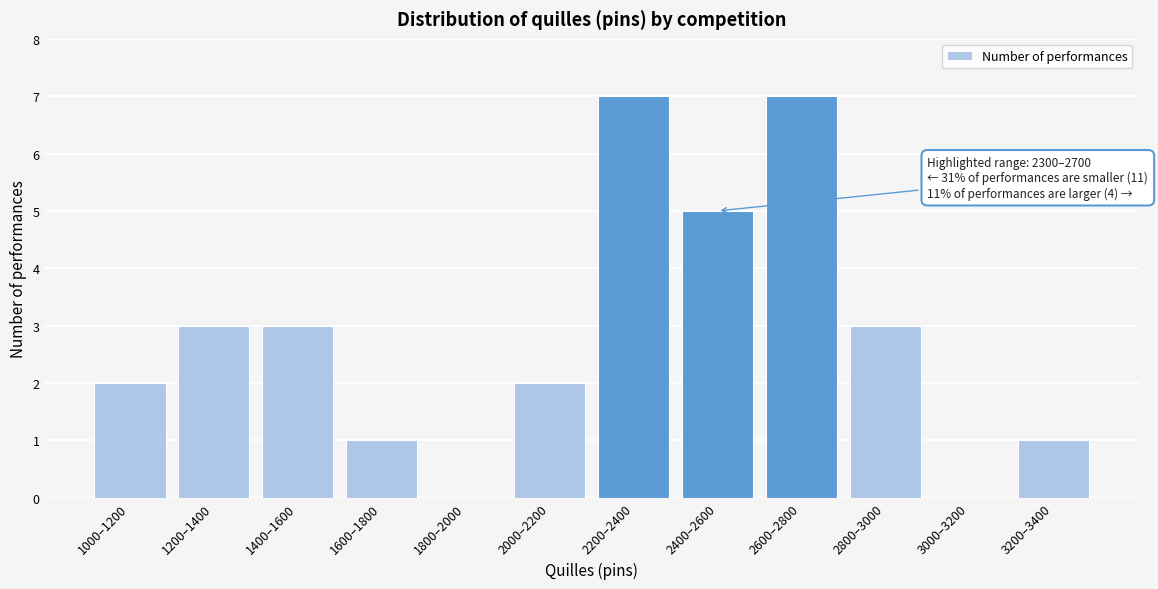

Reading right to left, transcribe all the data shown in this chart.

3200–3400=1	3000–3200=0	2800–3000=3	2600–2800=7	2400–2600=5	2200–2400=7	2000–2200=2	1800–2000=0	1600–1800=1	1400–1600=3	1200–1400=3	1000–1200=2